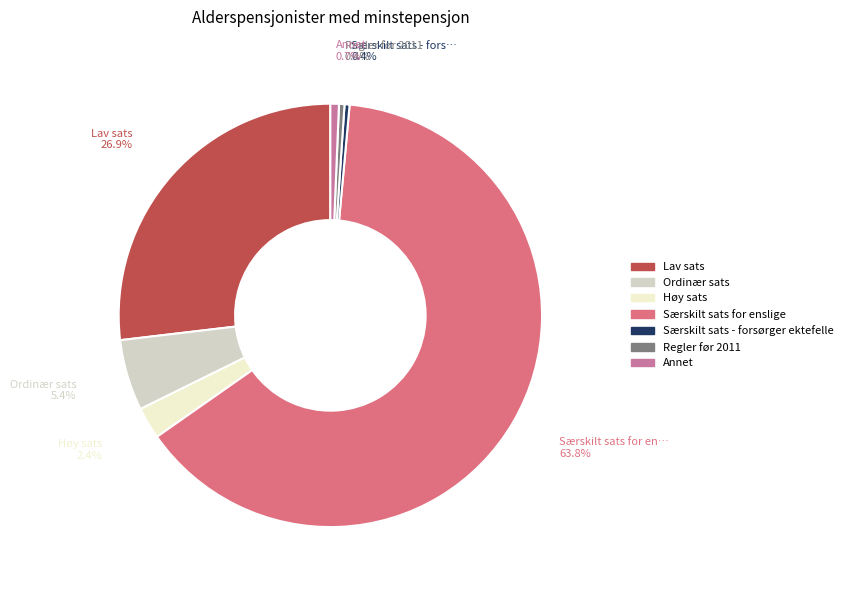

How many slices are in this pie chart?

7